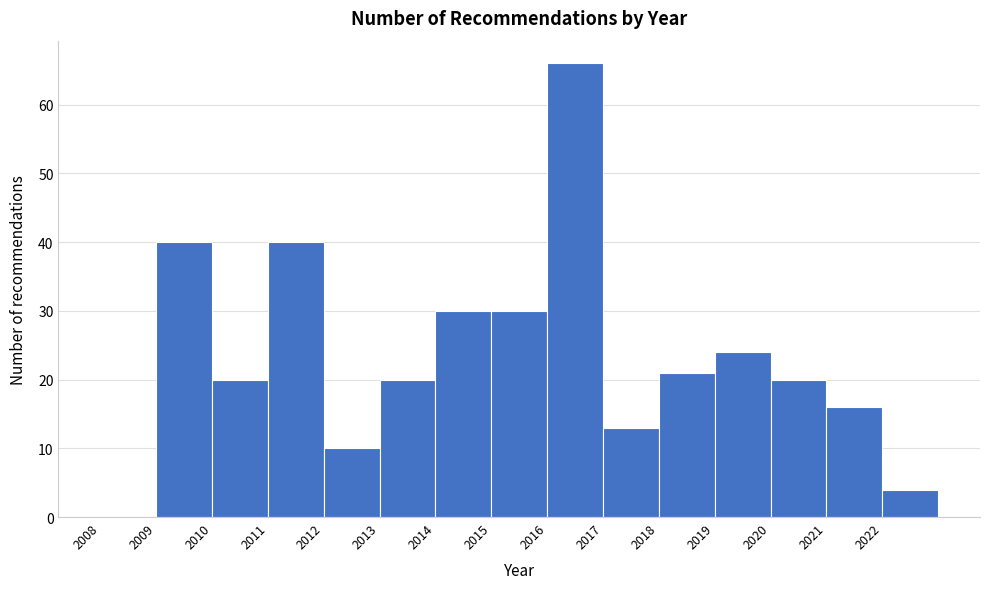

Reading left to right, list every bar in this chart as the range it spans on the x-axis followed by its height. The values are not printed on the chart, so give them approximately, as read against the axis.

2008 to 2009: 0
2009 to 2010: 40
2010 to 2011: 20
2011 to 2012: 40
2012 to 2013: 10
2013 to 2014: 20
2014 to 2015: 30
2015 to 2016: 30
2016 to 2017: 66
2017 to 2018: 13
2018 to 2019: 21
2019 to 2020: 24
2020 to 2021: 20
2021 to 2022: 16
2022 to 2023: 4